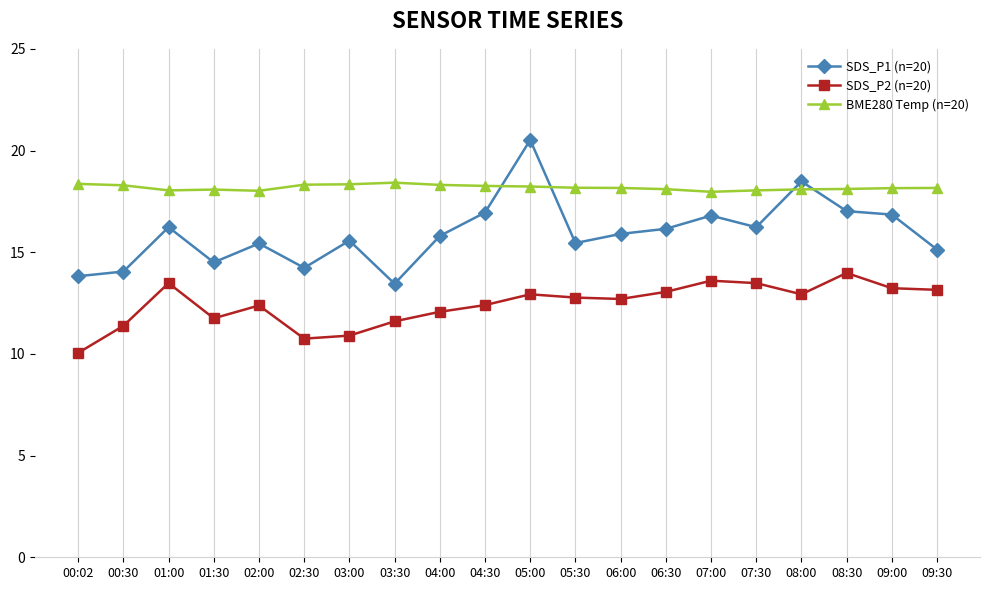

What value does the SDS_P2 (n=20) series have at 08:00?

12.9